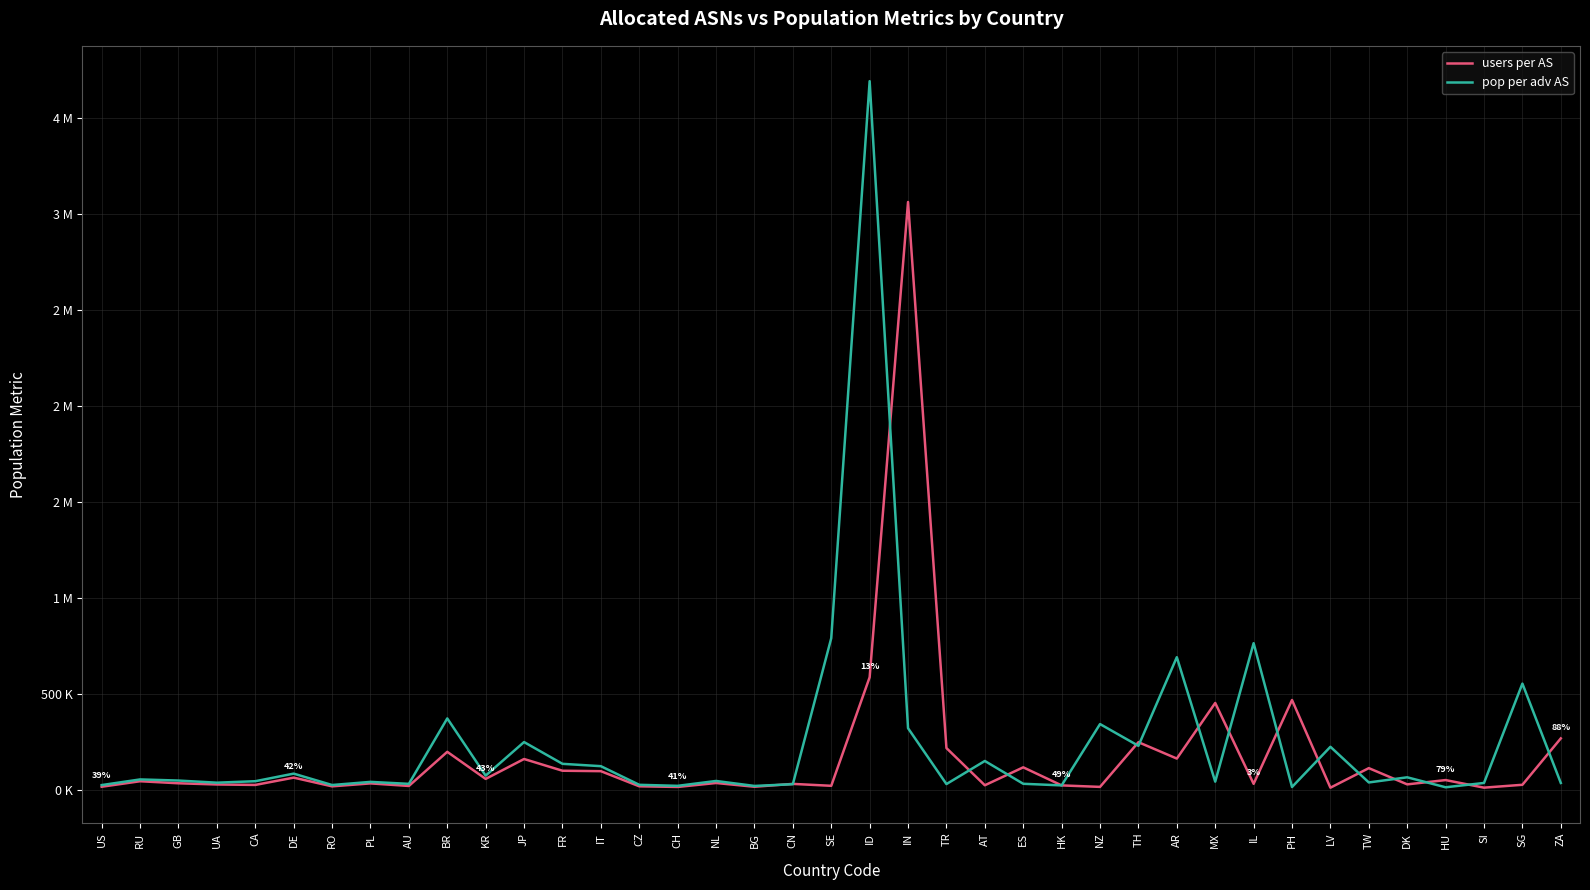

What is the label of the 18th point from the right?

IN